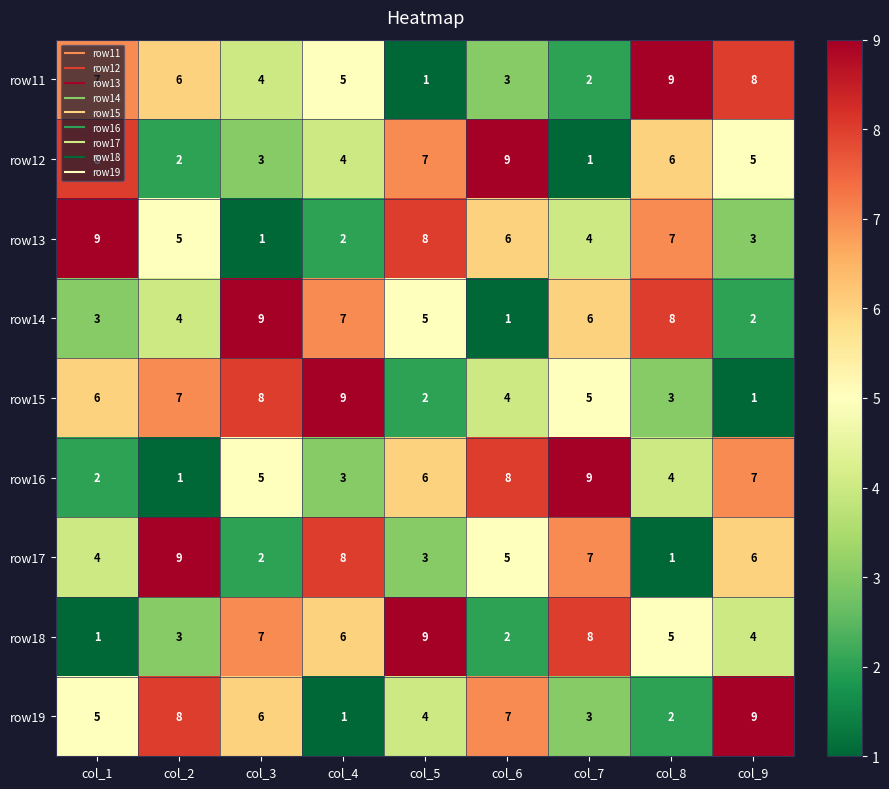

How many distinct data groups are displayed?

9